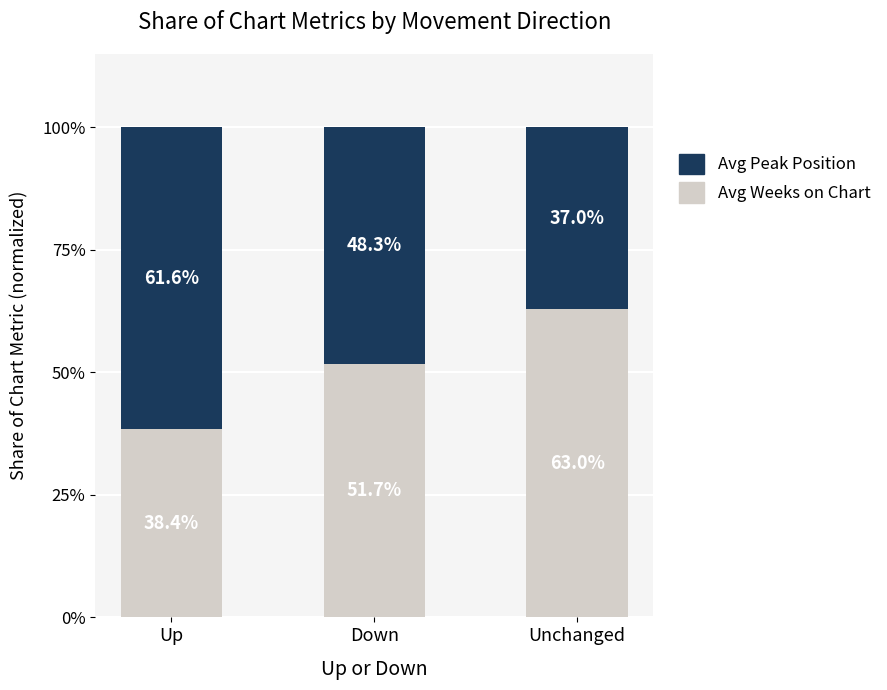

What is the total value across all series at Up?

100.0